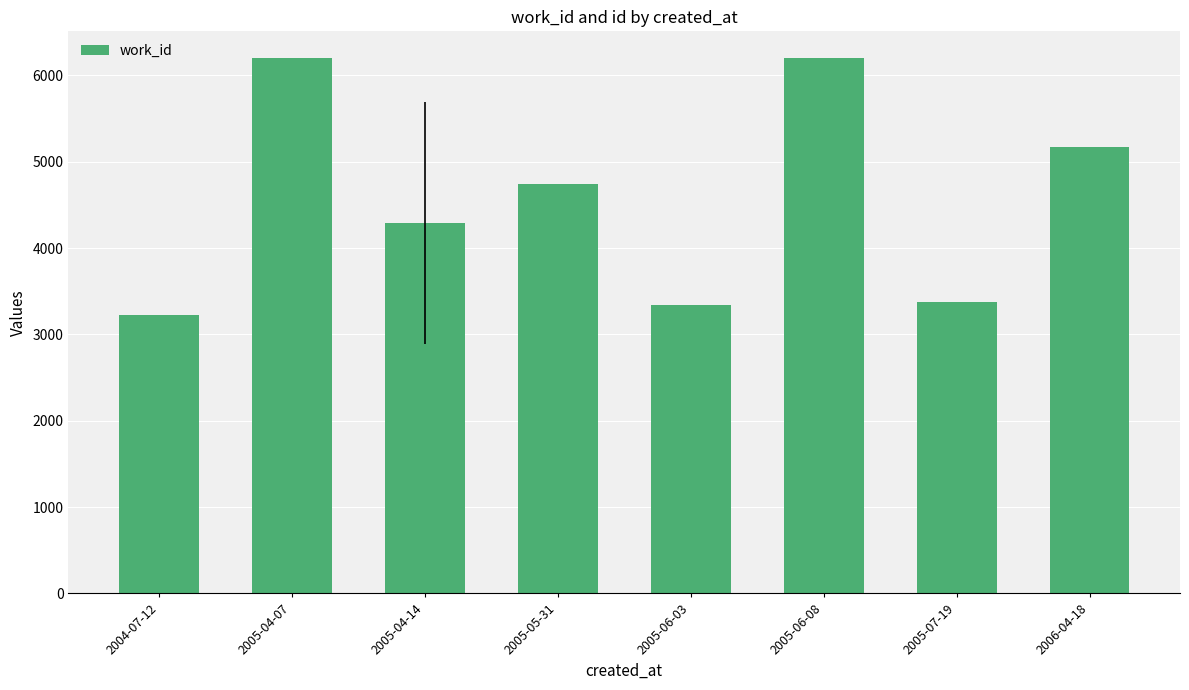

Are the bars horizontal?

No